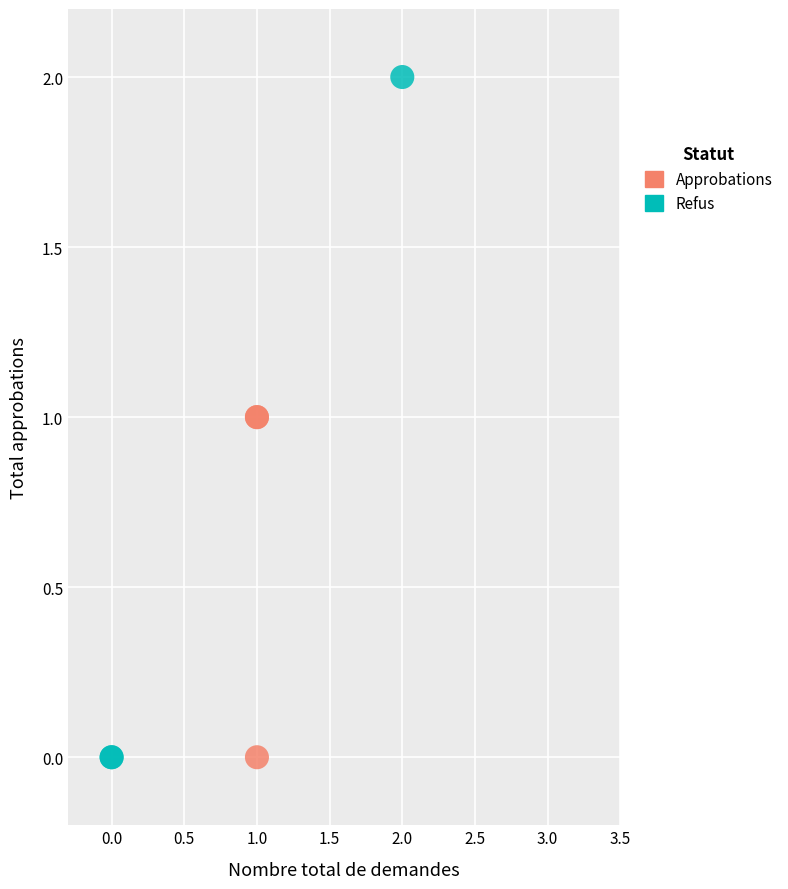

Which series reaches the maximum Y coordinate?

Refus